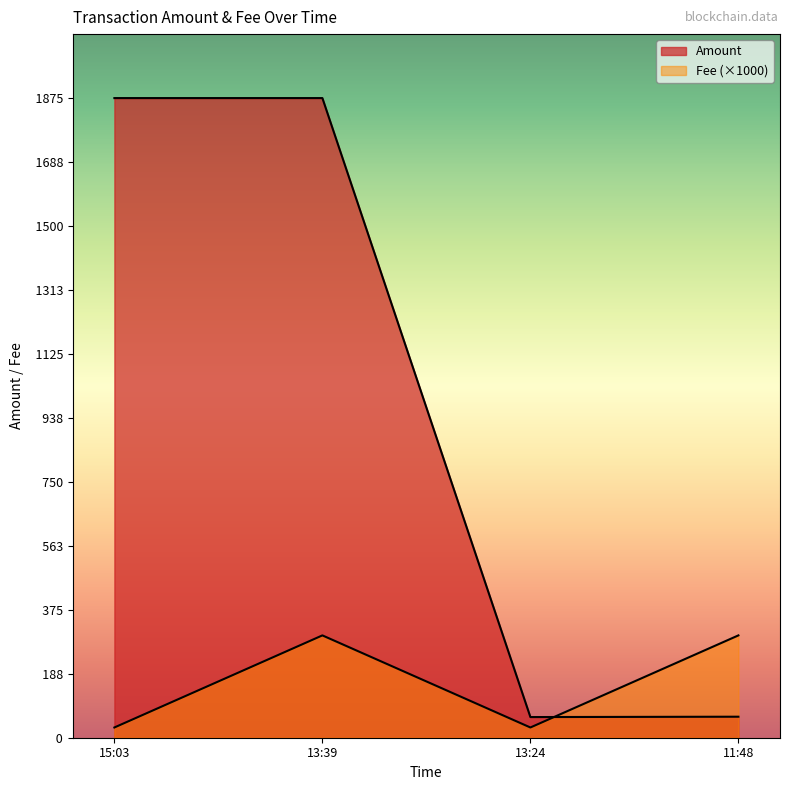

How many intersections are there between Fee and Amount?

1